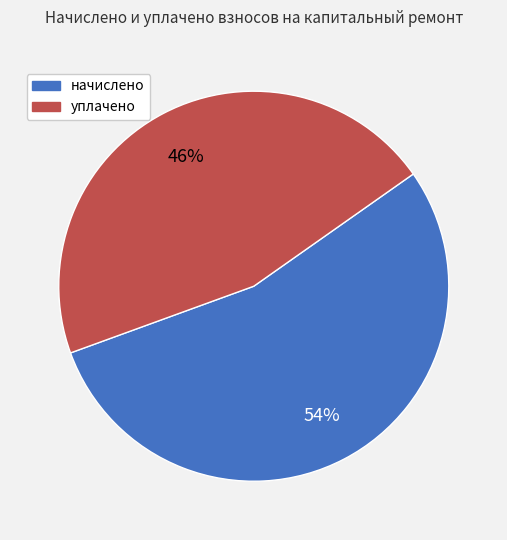

To the nearest percent, what is the average slice percentage?

50%